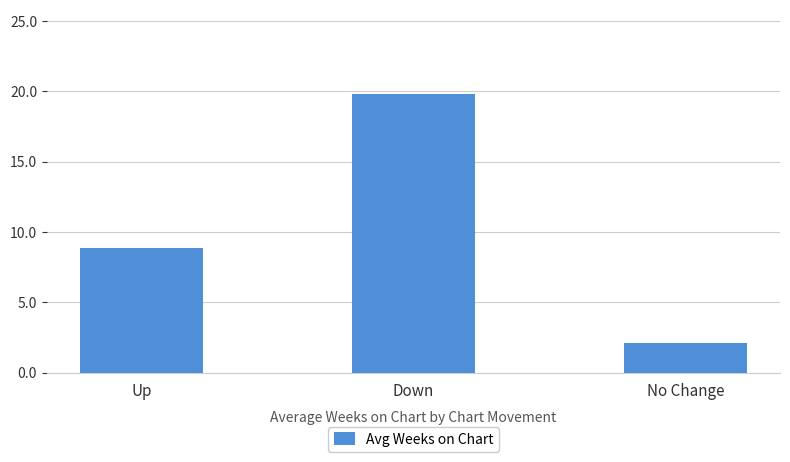

How many values are below 8?

1